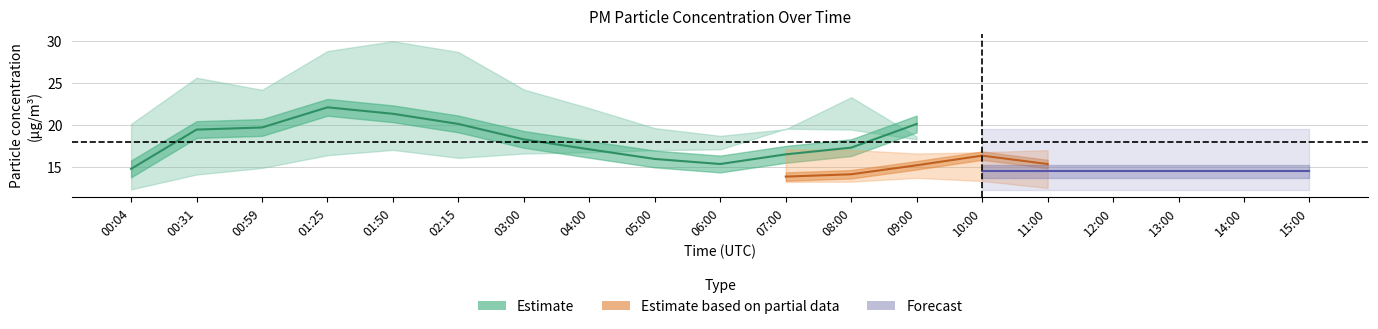

True or false: P2_lower and P1_upper cross at least once.

False